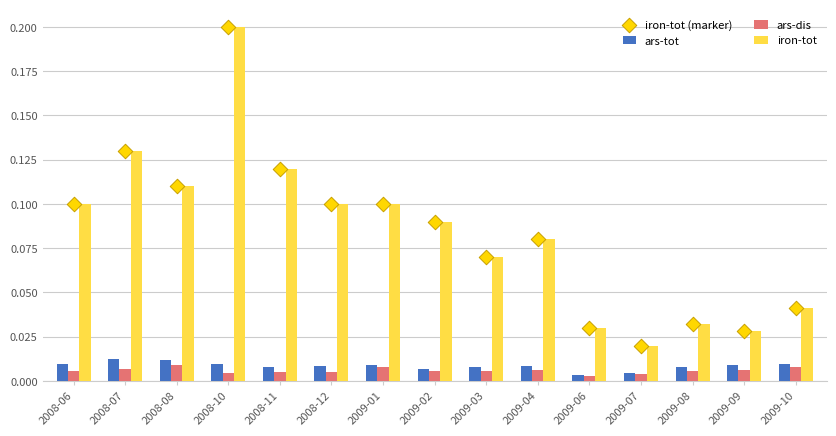

What are all the series names shown in the legend?

ars-tot, ars-dis, iron-tot, iron-tot (marker)